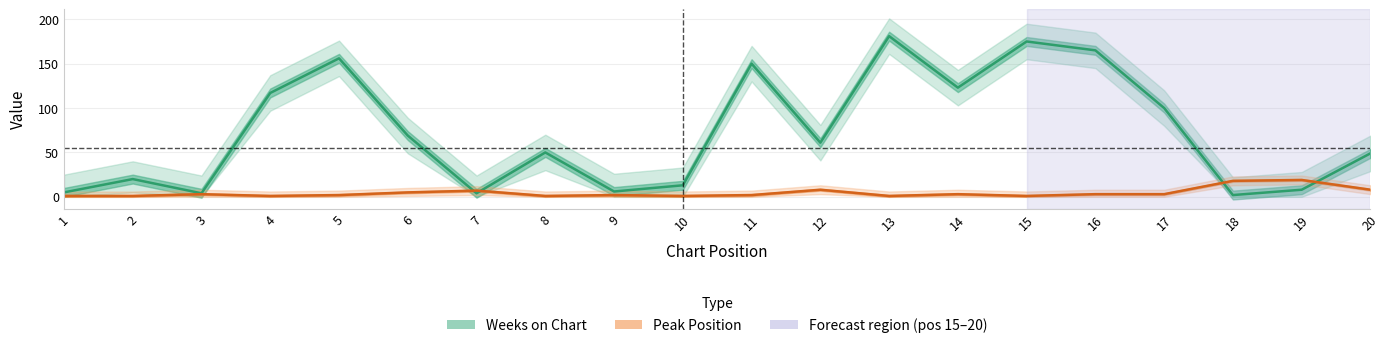

Count the number of categories in the chart.

20